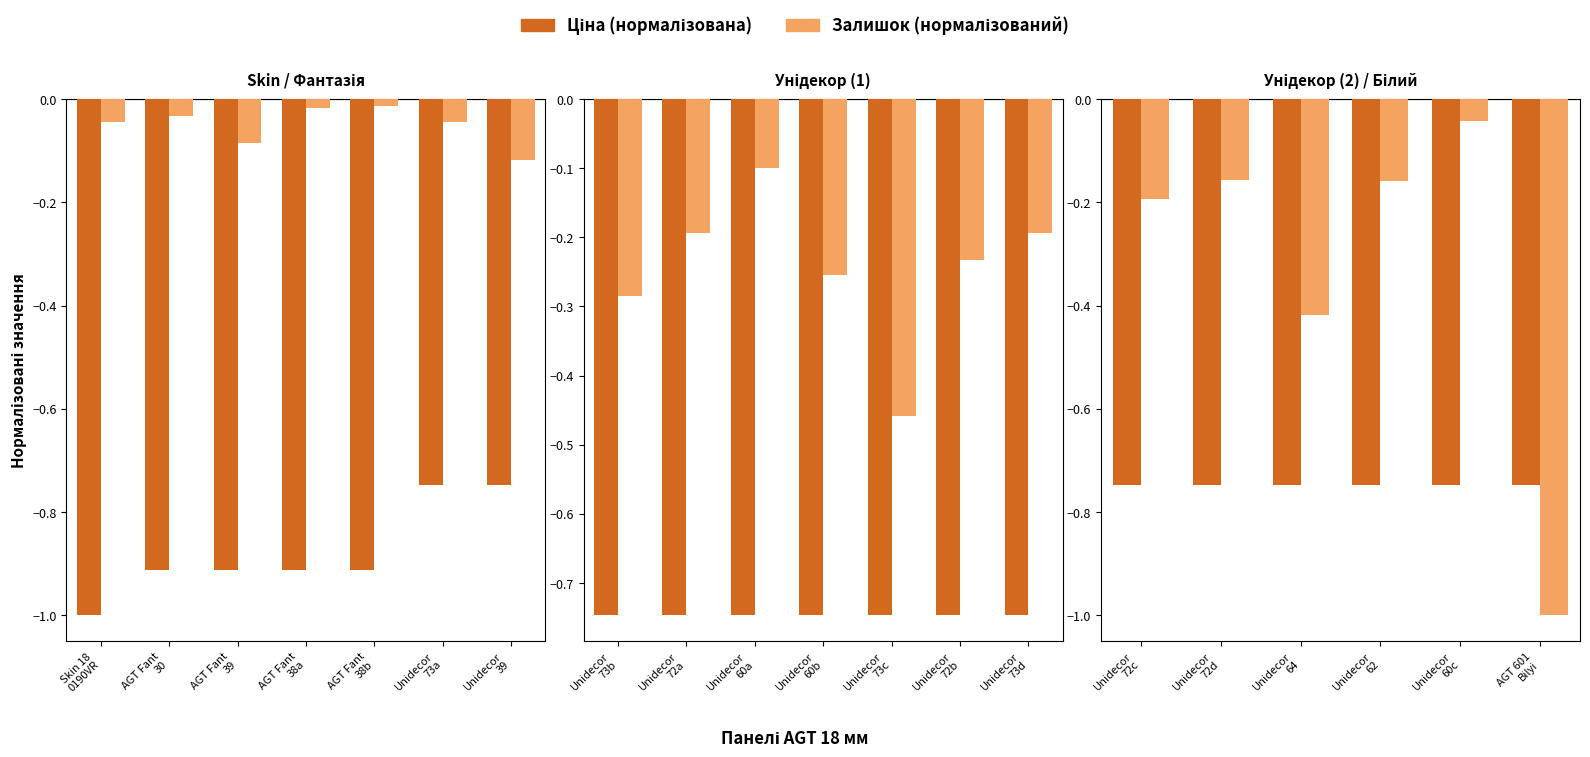

At which label does Залишок (норм.) reach its peak?

Unidecor 60c